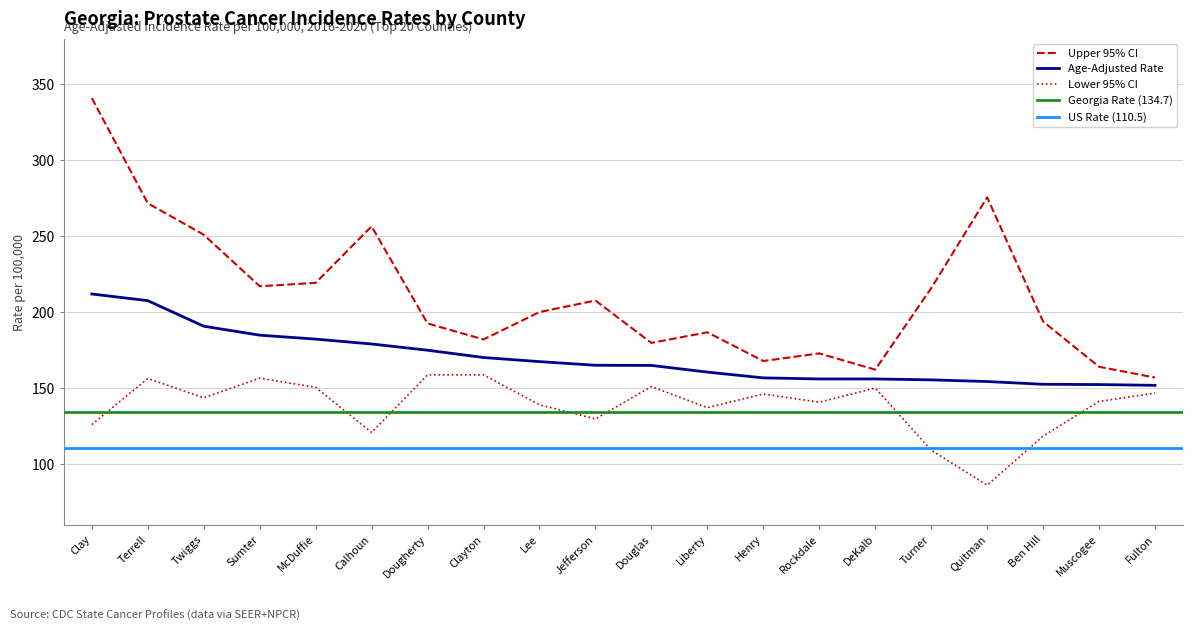

What is the highest value of the Lower 95% CI series?

158.9